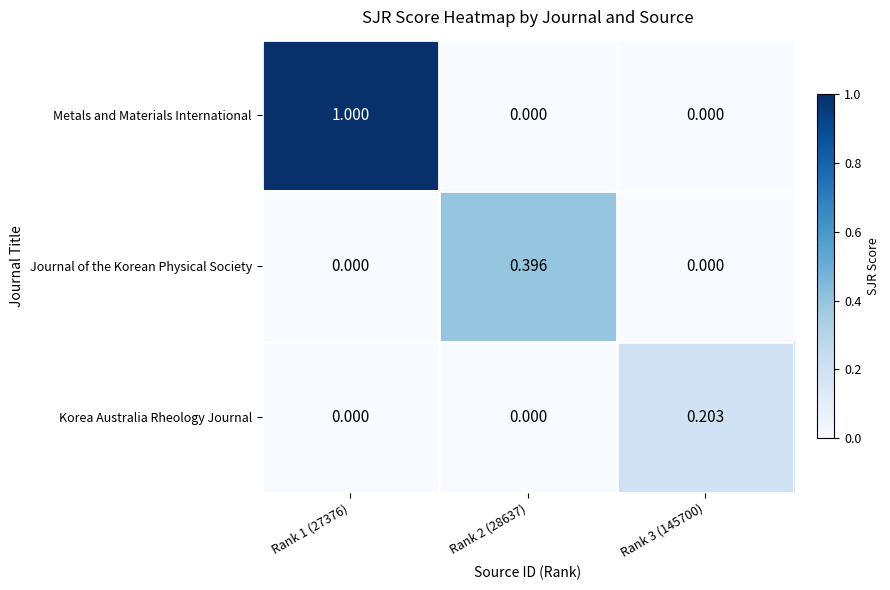

Rank the series by their average value, from highest to lowest.

Metals and Materials International, Journal of the Korean Physical Society, Korea Australia Rheology Journal